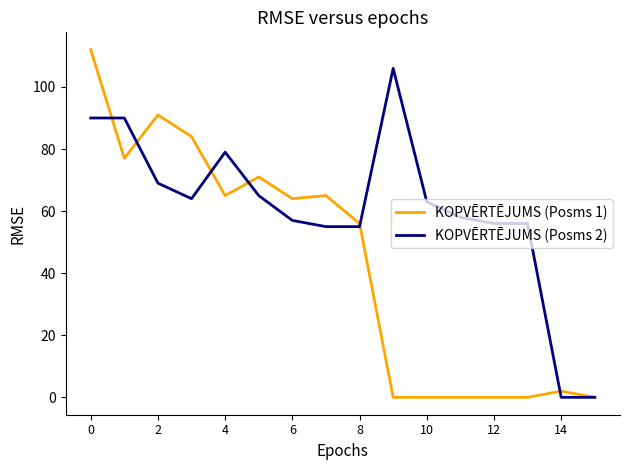

List the series in order of their peak value, lowest first.

KOPVĒRTĒJUMS (Posms 2), KOPVĒRTĒJUMS (Posms 1)